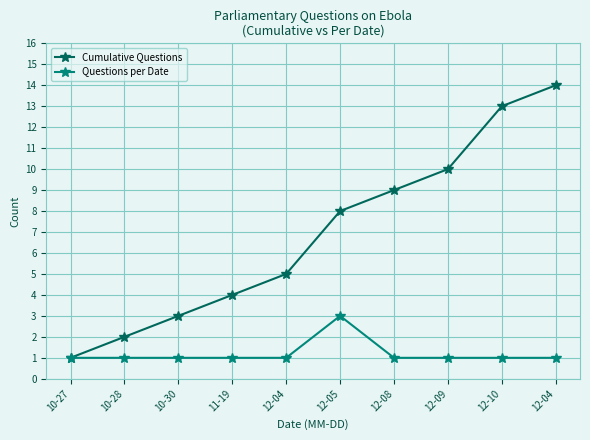

List the series in order of their peak value, highest first.

Cumulative Questions, Questions per Date